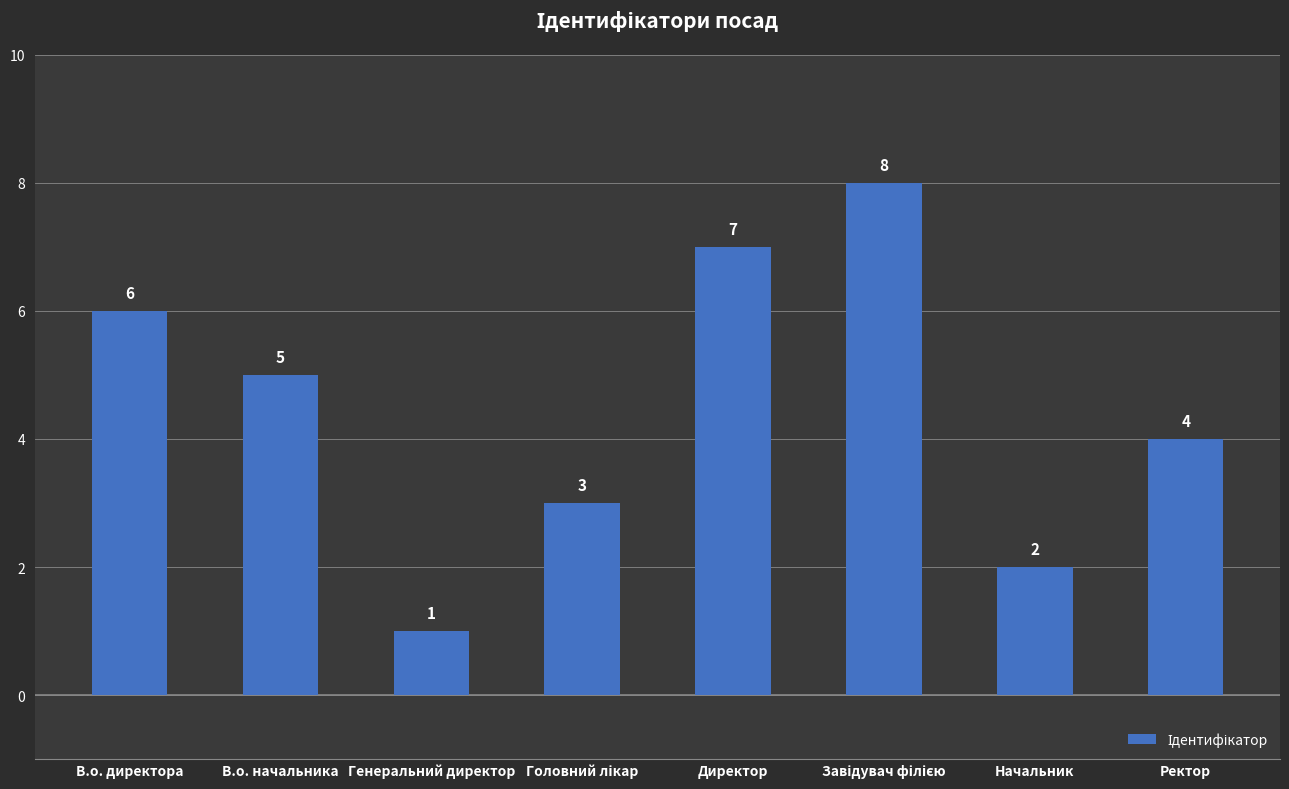

What is the smallest value displayed?

1